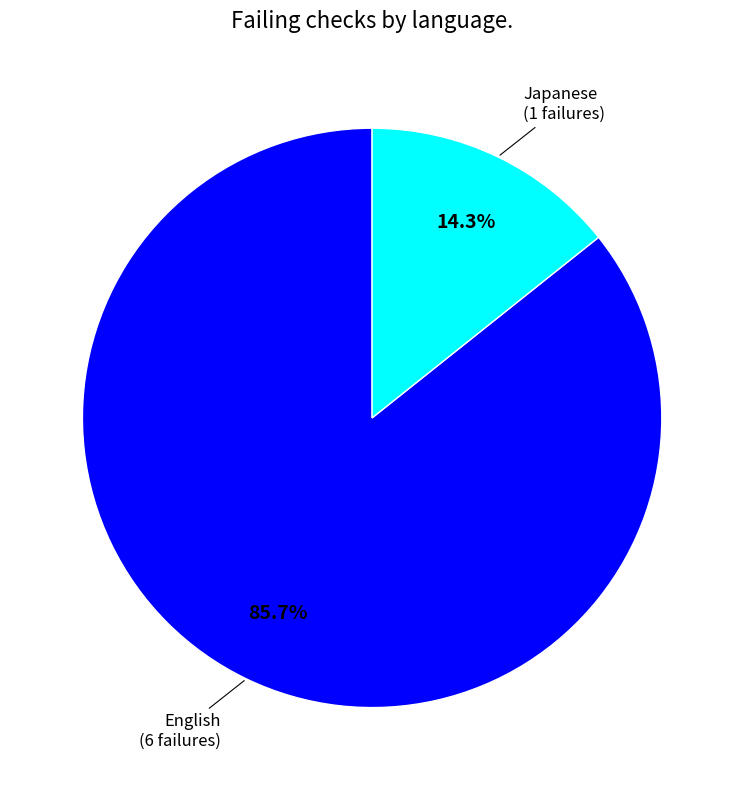

Is there a majority slice in this chart?

Yes